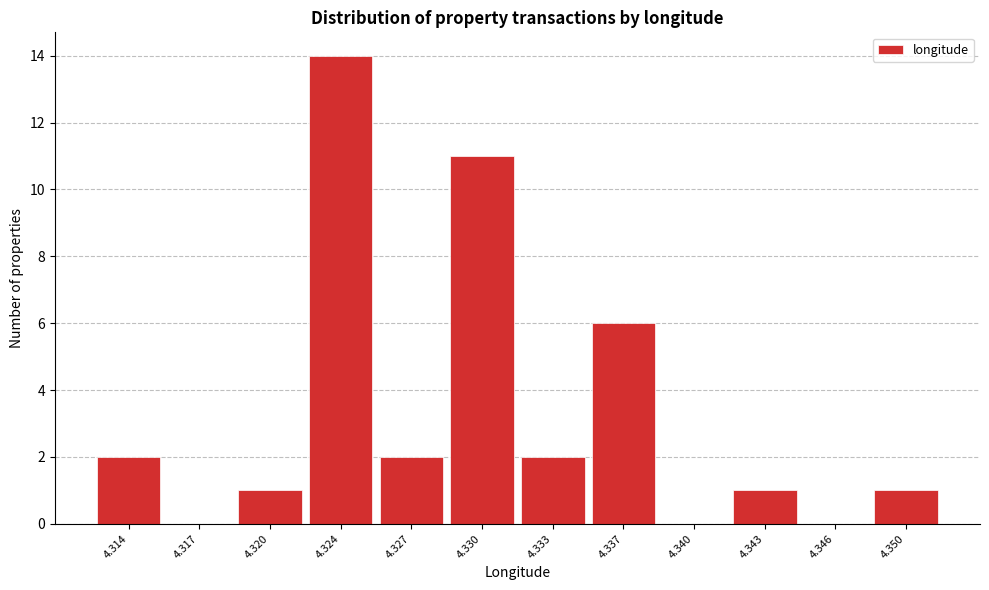

Reading left to right, extract all data points from this chart.

4.314=2	4.317=0	4.320=1	4.324=14	4.327=2	4.330=11	4.333=2	4.337=6	4.340=0	4.343=1	4.346=0	4.350=1